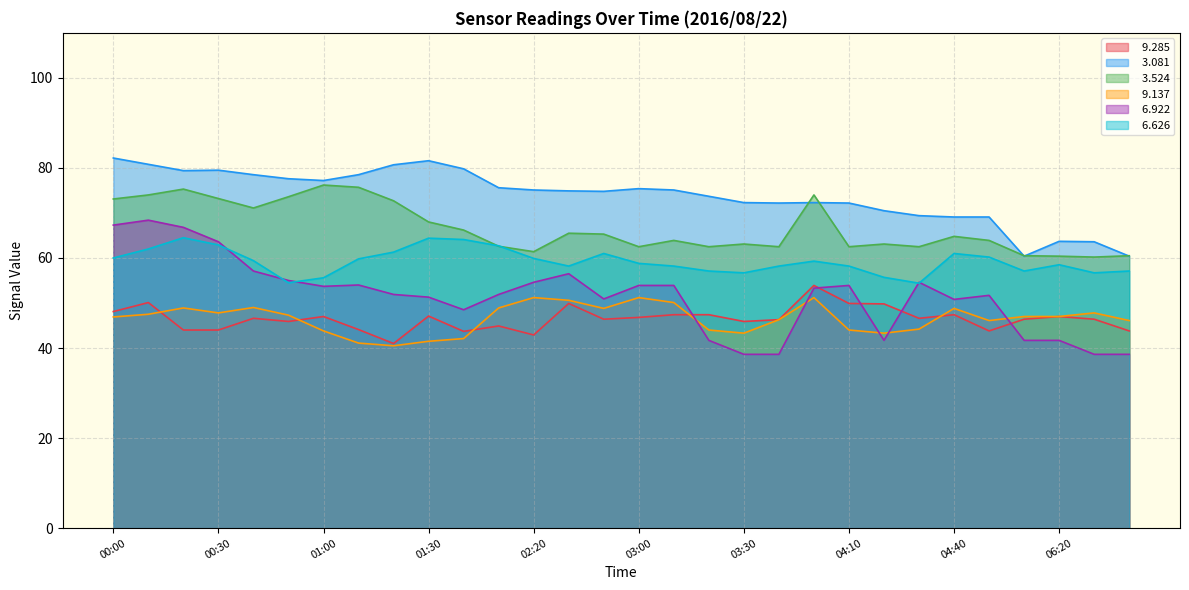

The value of   6.626 at 06:20 is 58.5. True or false?

True